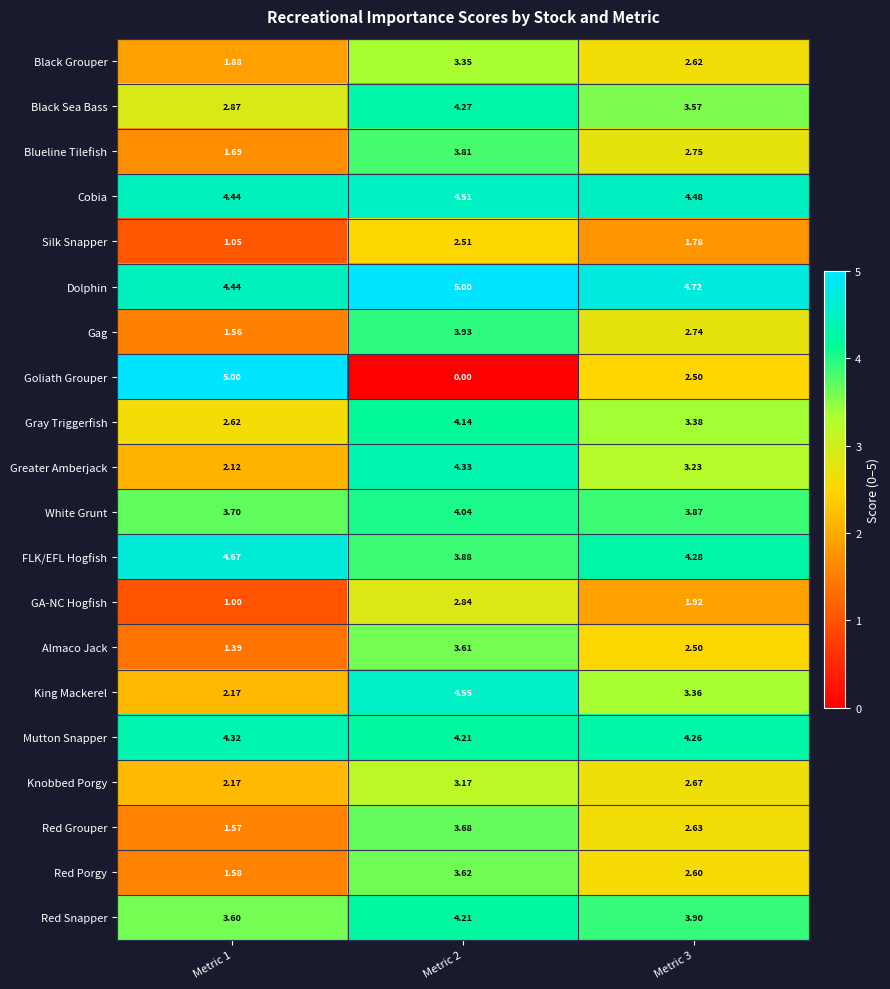

Between Metric 2 and Metric 3, which series saw the biggest shift?

Goliath Grouper